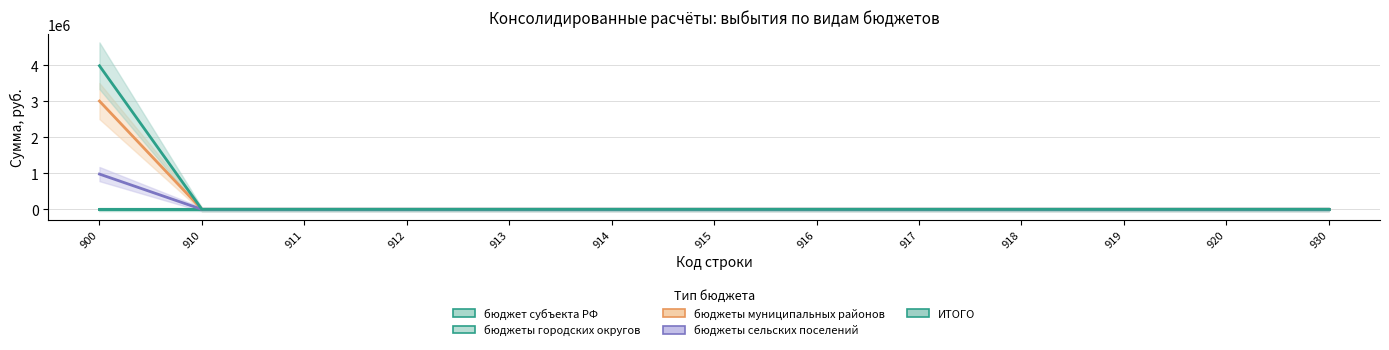

At 916, list the series in order from smallest to largest.

бюджет субъекта РФ, бюджеты городских округов, бюджеты муниципальных районов, бюджеты сельских поселений, ИТОГО